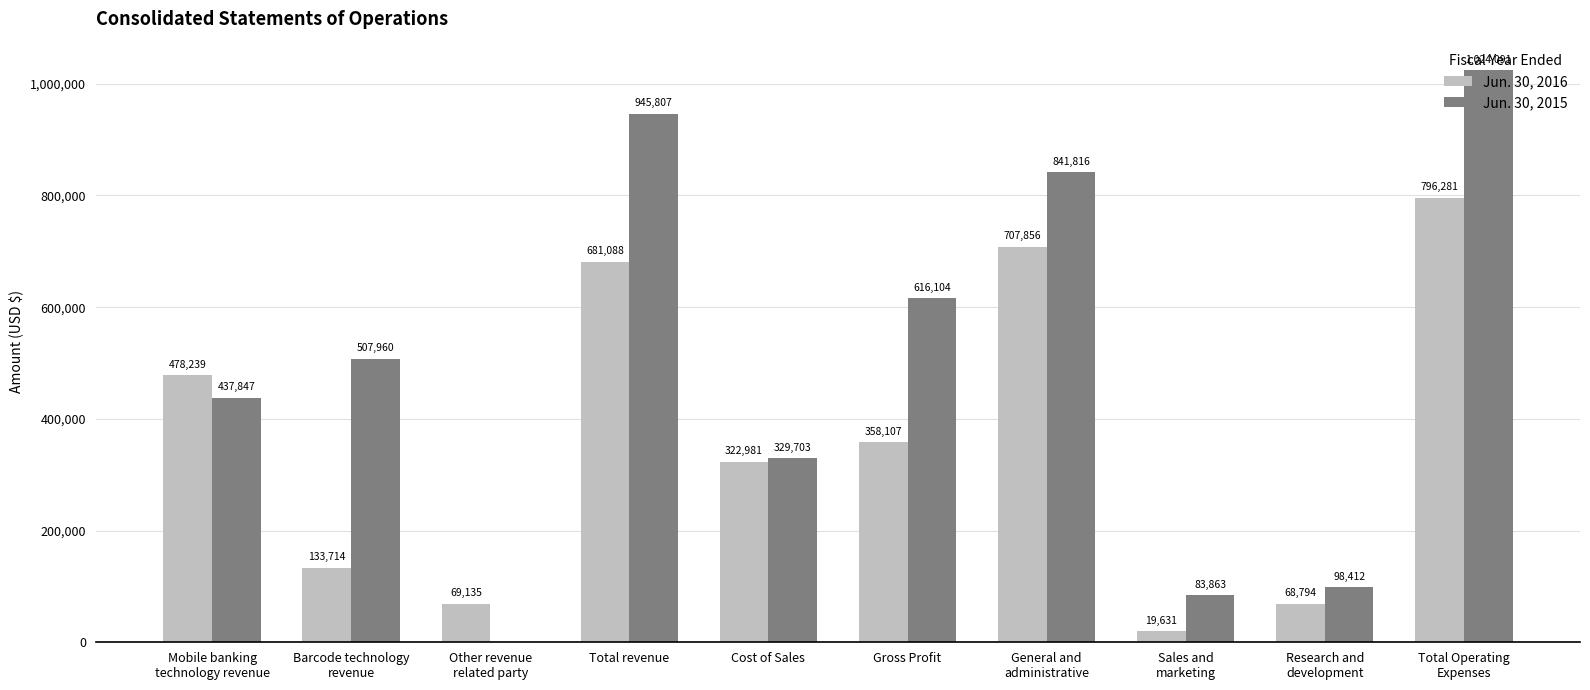

What is the maximum value for Jun. 30, 2015?

1024091